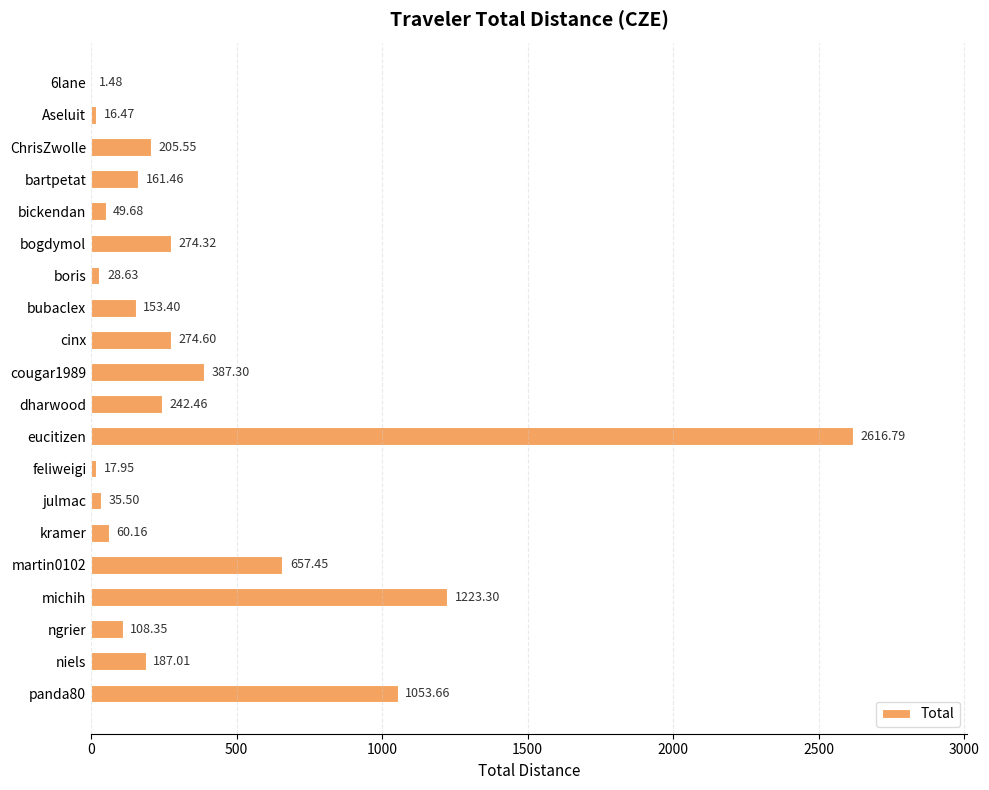

Which has a higher value, boris or ChrisZwolle?

ChrisZwolle